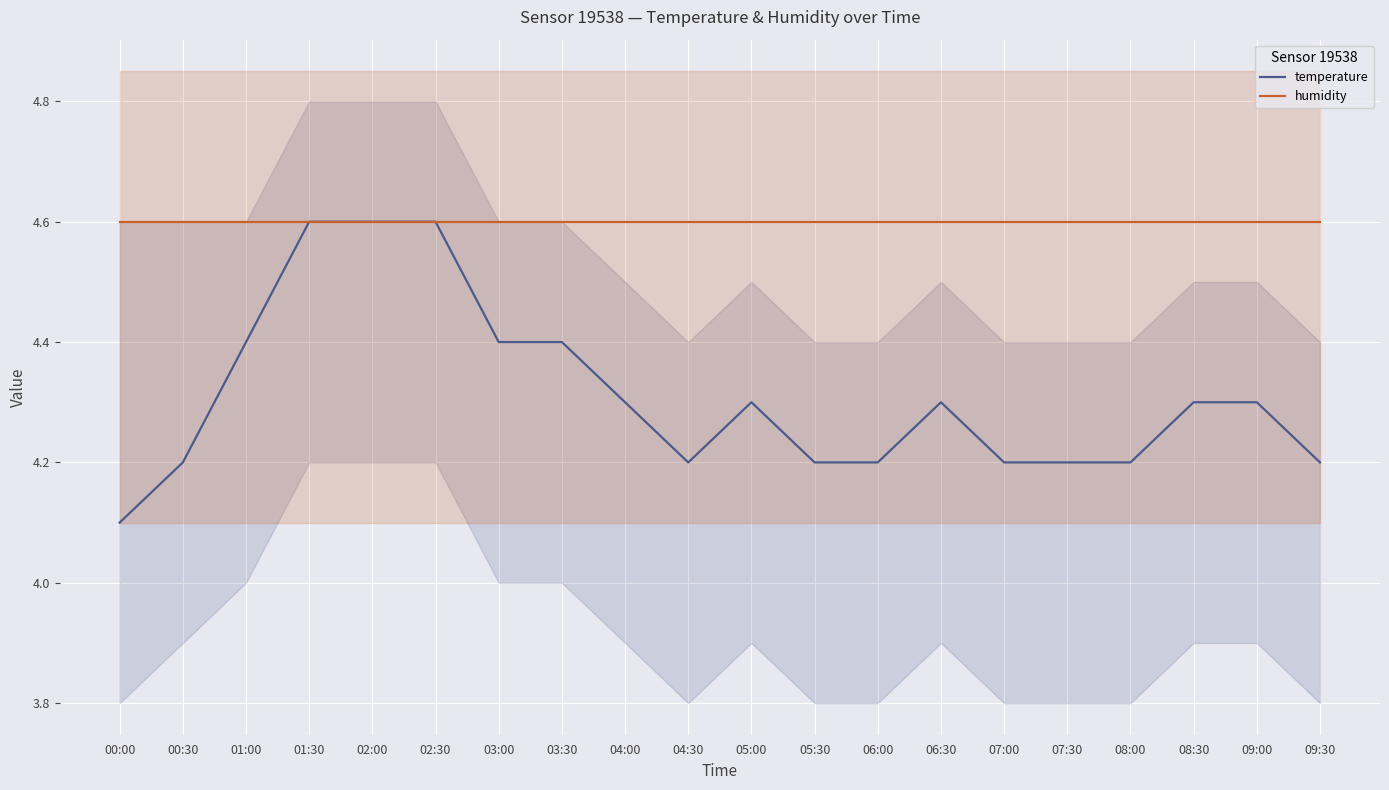

Rank the series by their average value, from highest to lowest.

humidity, temperature